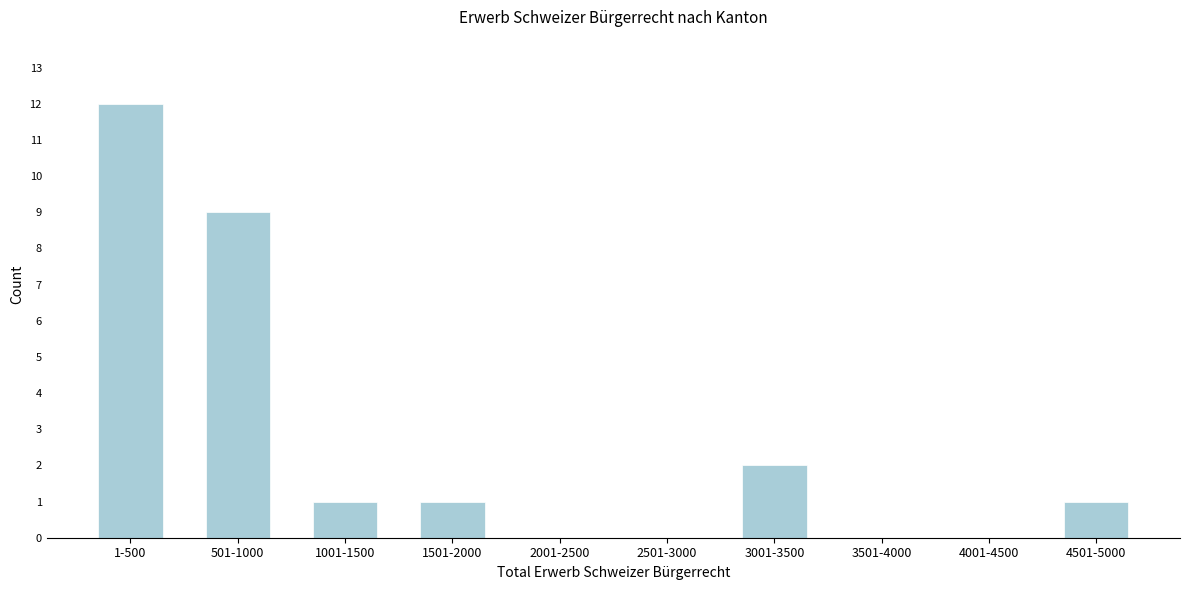

Reading left to right, extract all data points from this chart.

1-500=12	501-1000=9	1001-1500=1	1501-2000=1	2001-2500=0	2501-3000=0	3001-3500=2	3501-4000=0	4001-4500=0	4501-5000=1